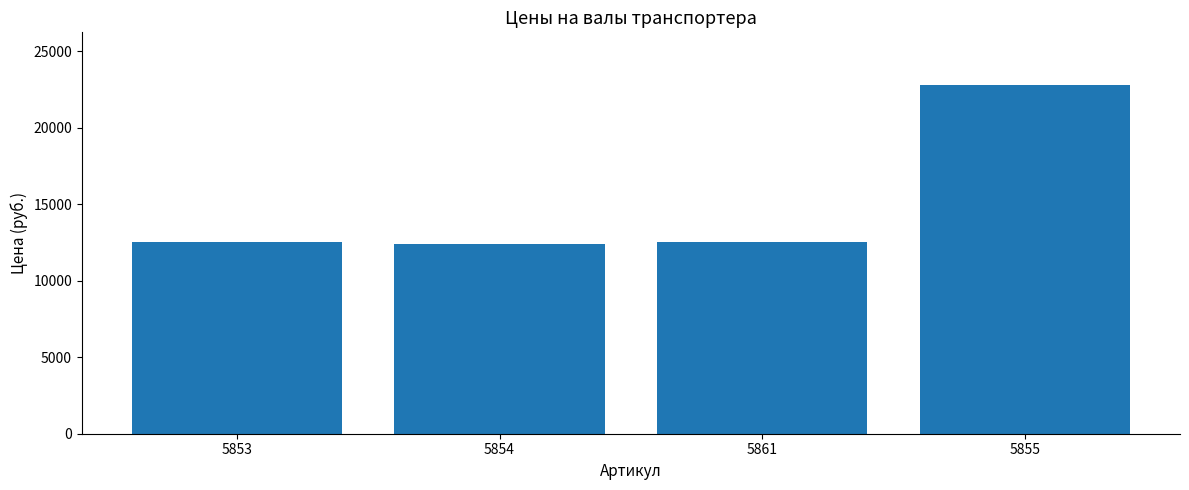

What is the label of the 3rd bar from the right?

5854